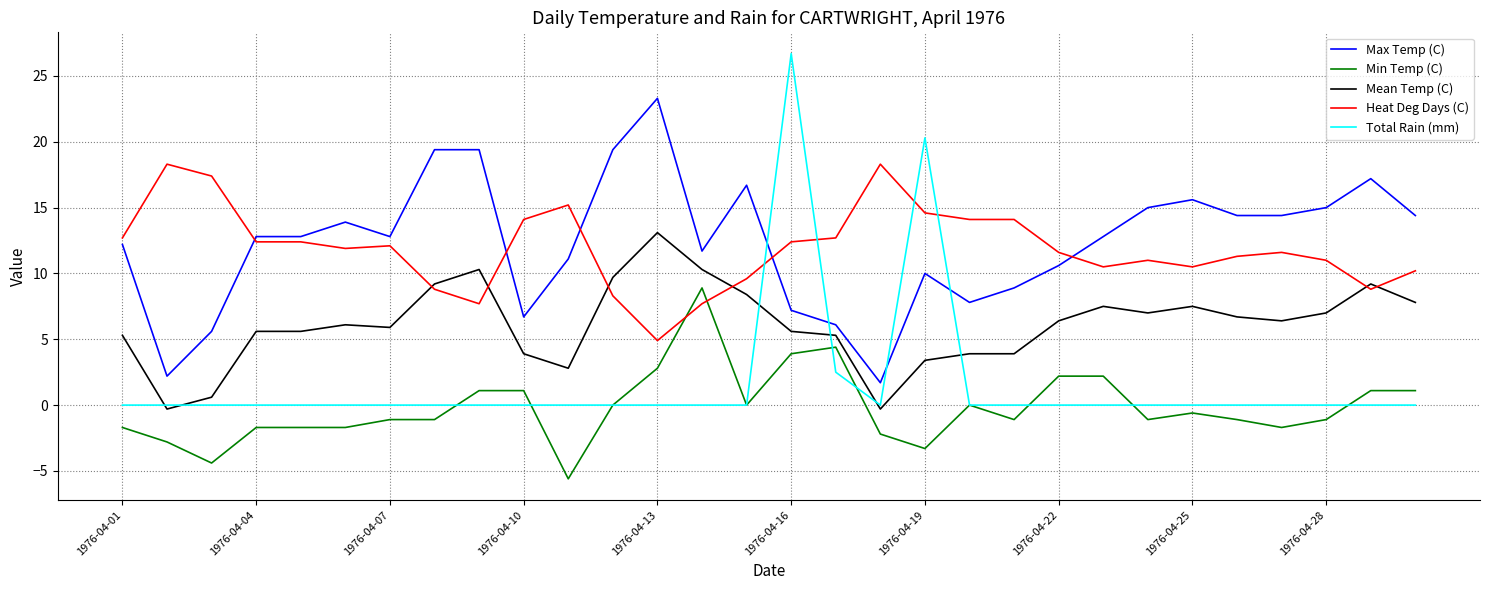

At how many categories does at least one series exceed 8?

30